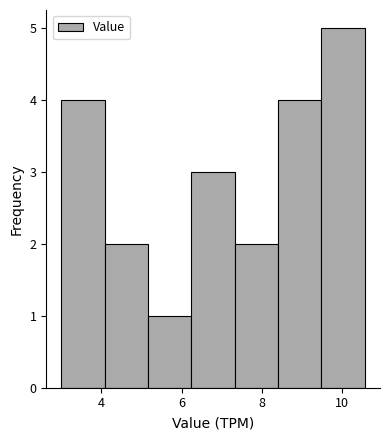

How tall is the bar that spans 8.4 to 9.4 on the x-axis? Neither the bar edges nor the heights are printed on the chart, so give them approximately, as read against the axes.

4